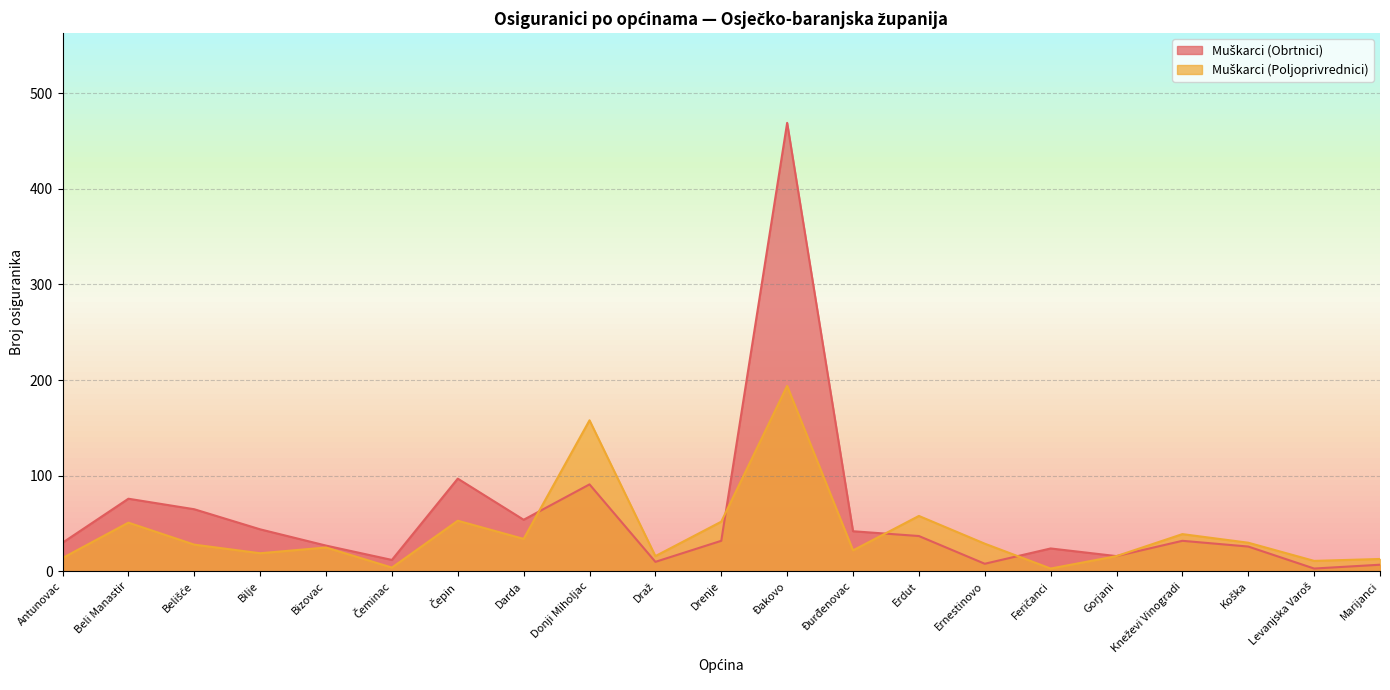

True or false: Muškarci (Obrtnici) and Muškarci (Poljoprivrednici) intersect in this chart.

True